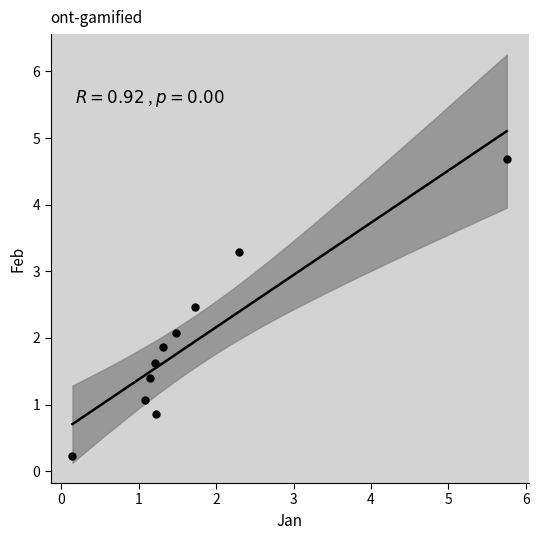

What is the average Y value?

2.0